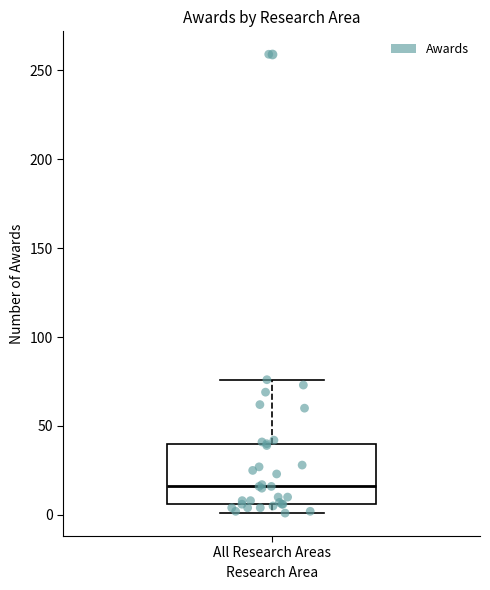

Transcribe this box plot: give where the median line is, the range the box spans, and where the two whiskers end, as read against the y-axis. The values are not printed on the chart, so give them approximately, as read against the axis.

median 15, box 5 to 40, whiskers 0 to 75